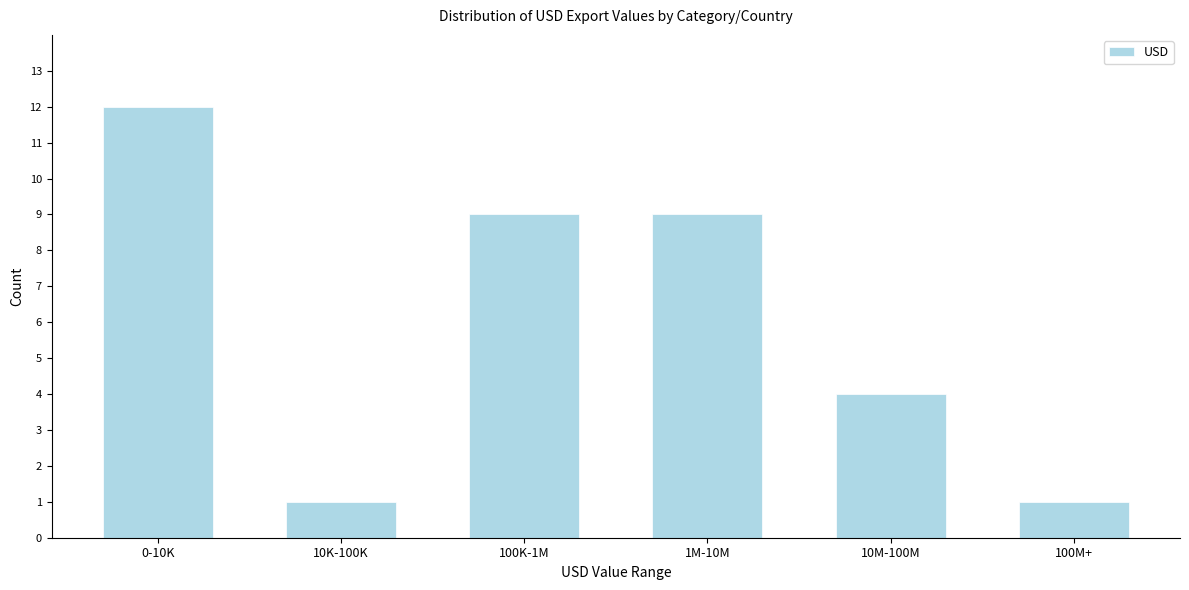

Reading left to right, transcribe all the data shown in this chart.

12	1	9	9	4	1